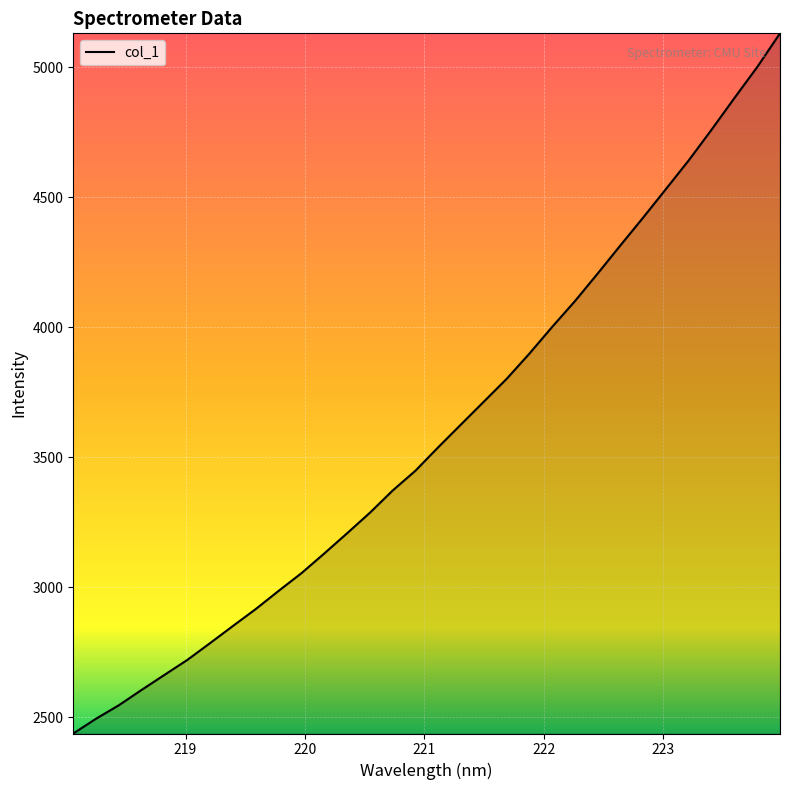

What is the average value?

3596.8